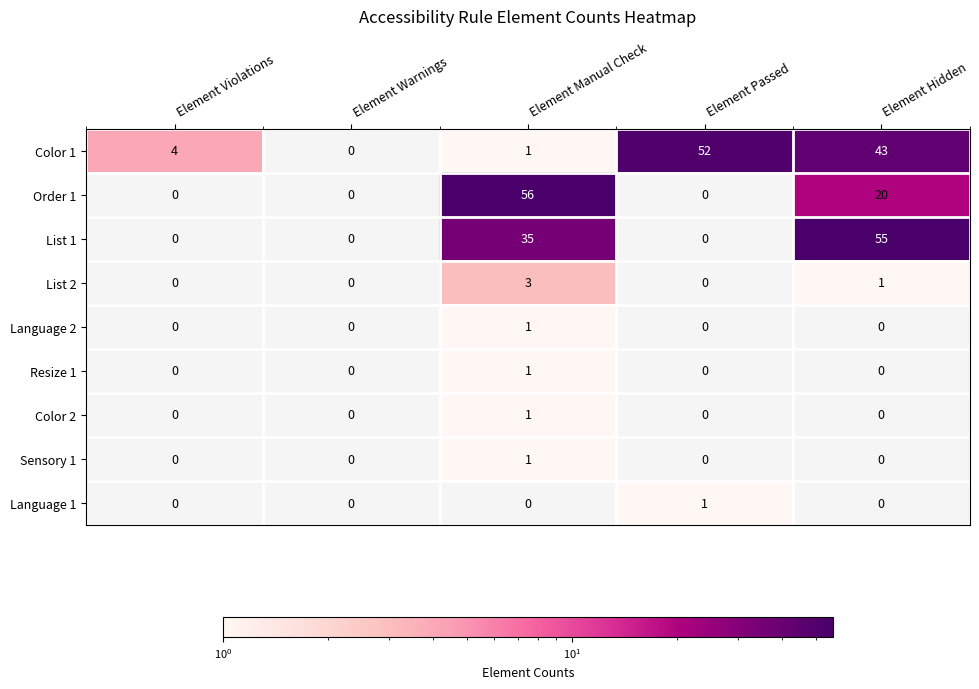

What is the spread (max minus min) of values at Element Manual Check?

56